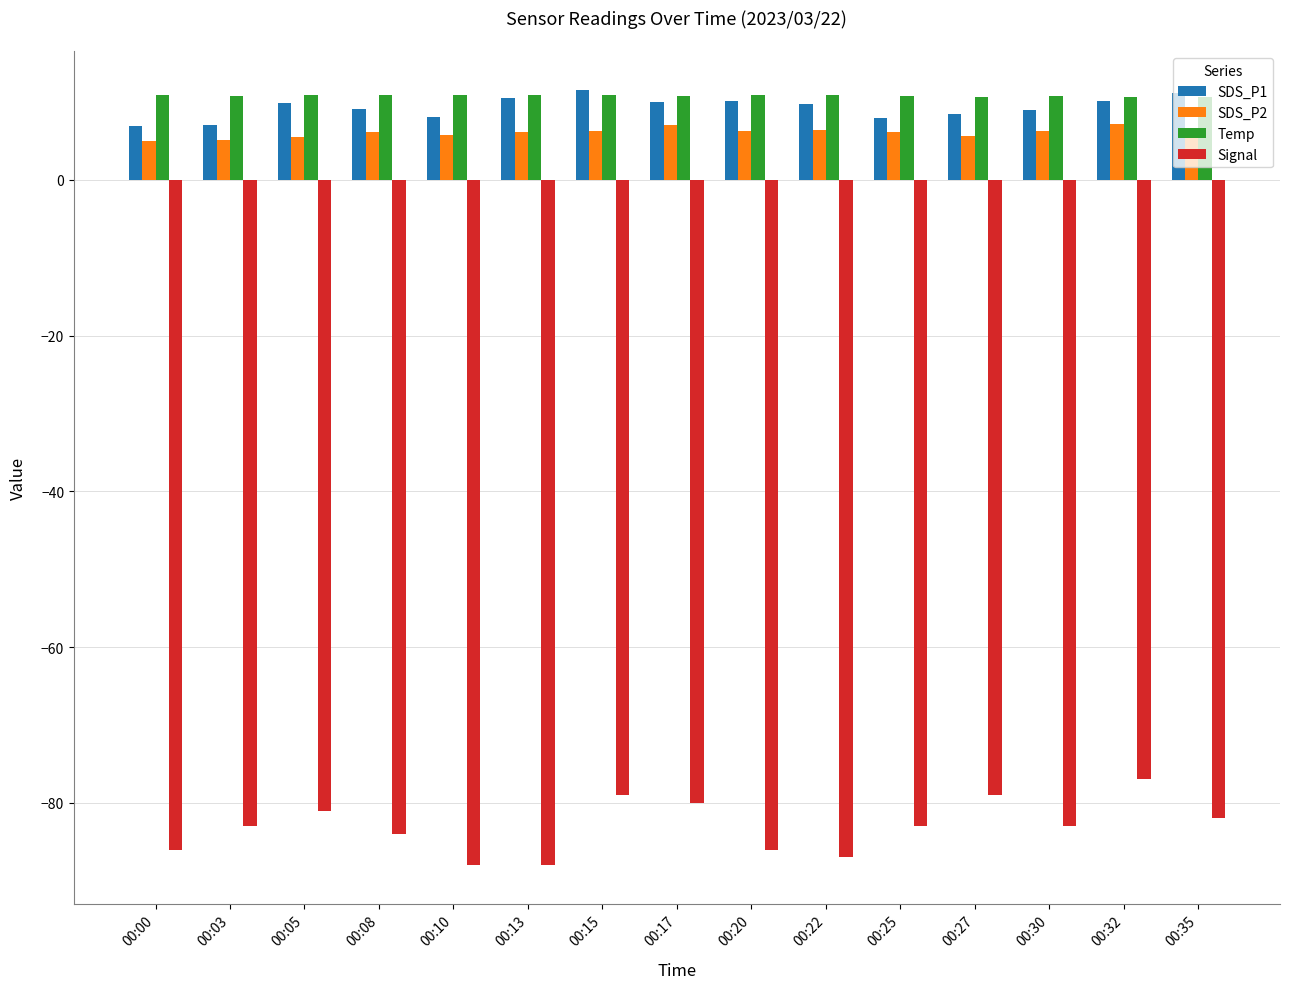

What is the total value across all series at 00:03?

-60.1